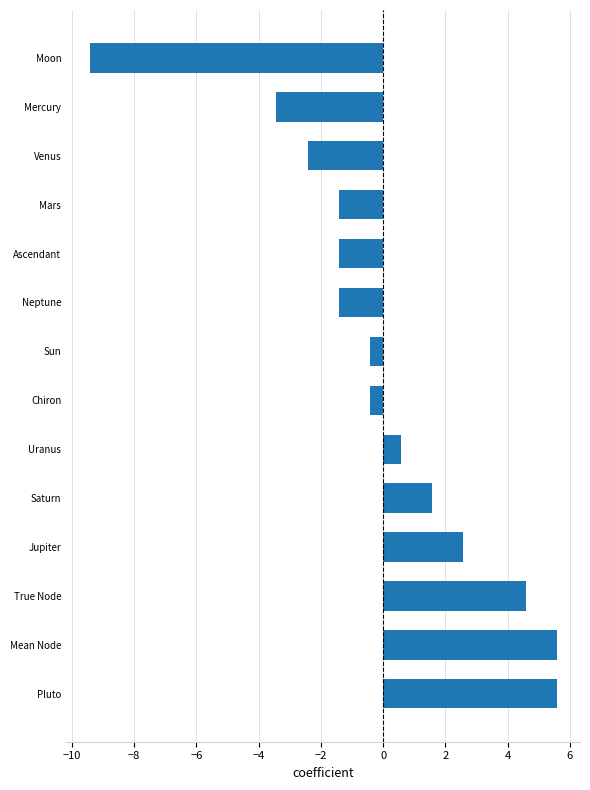

What value does the data have at Venus?

-2.4